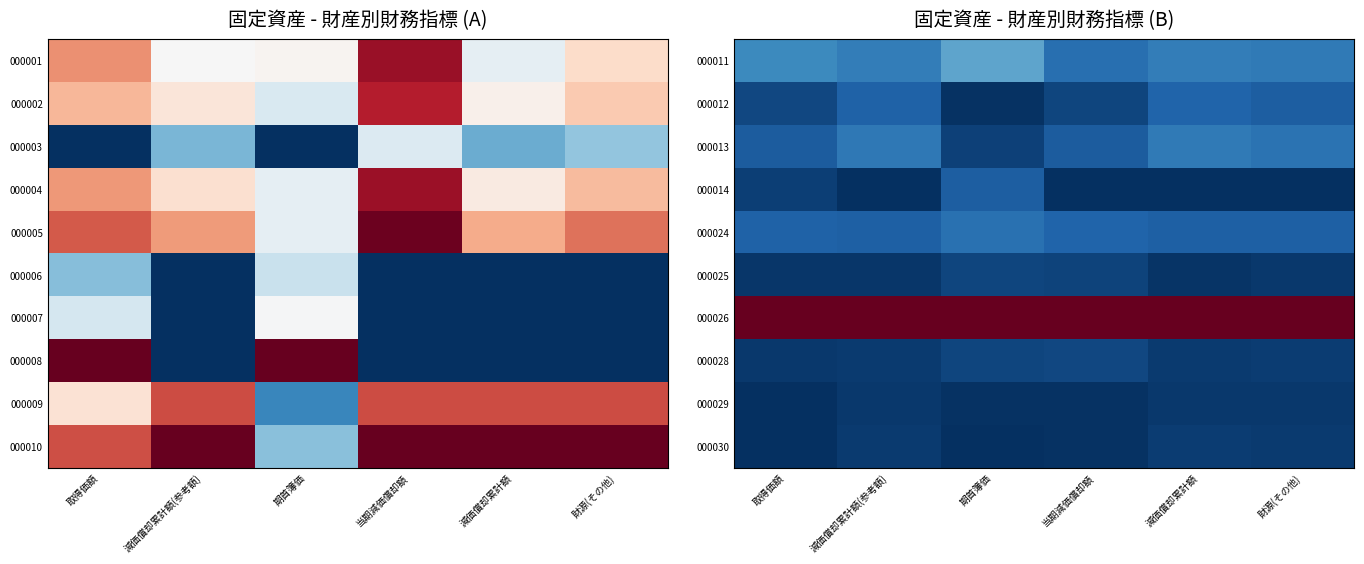

At which category is the sum across all series the highest?

期首簿価